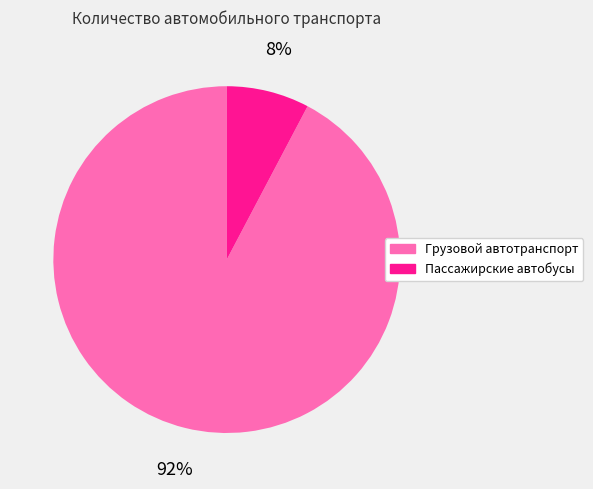

Is there any slice that represents more than half of the pie?

Yes